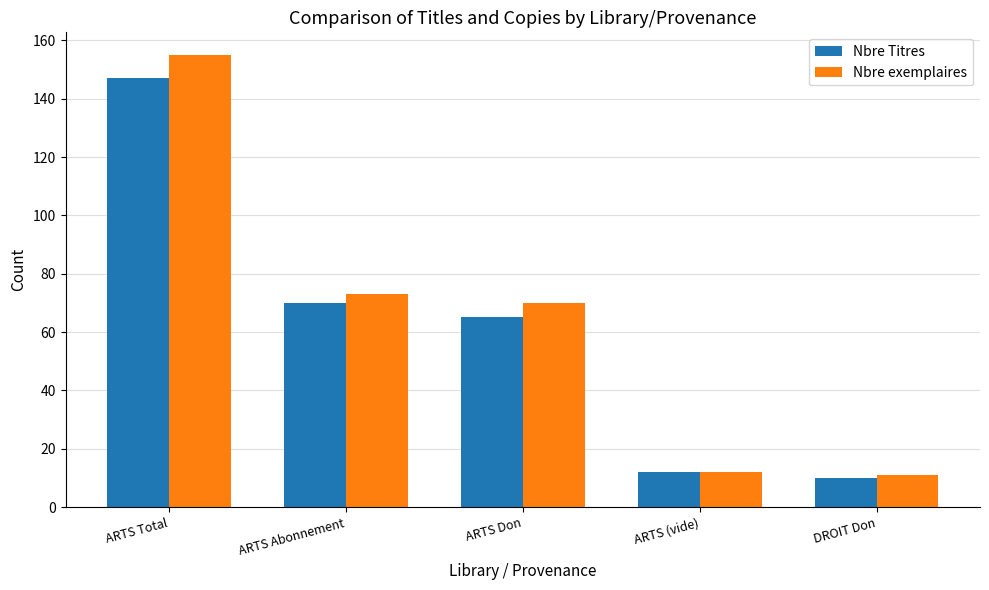

How many bars are there in total?

10